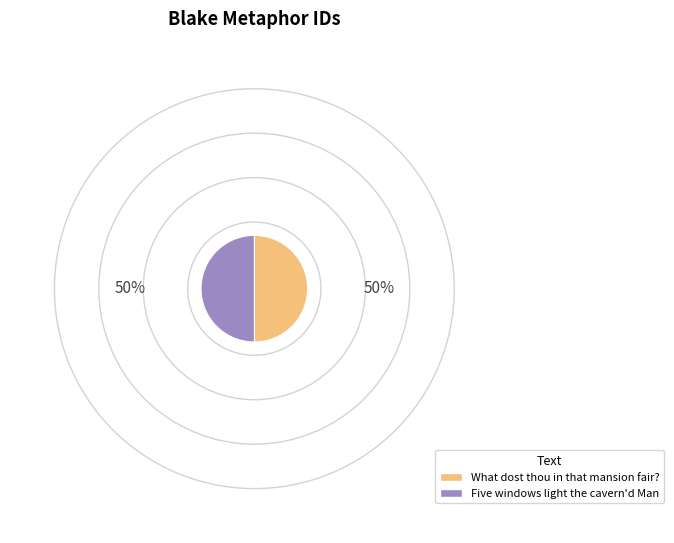

How many segments does this pie chart have?

2